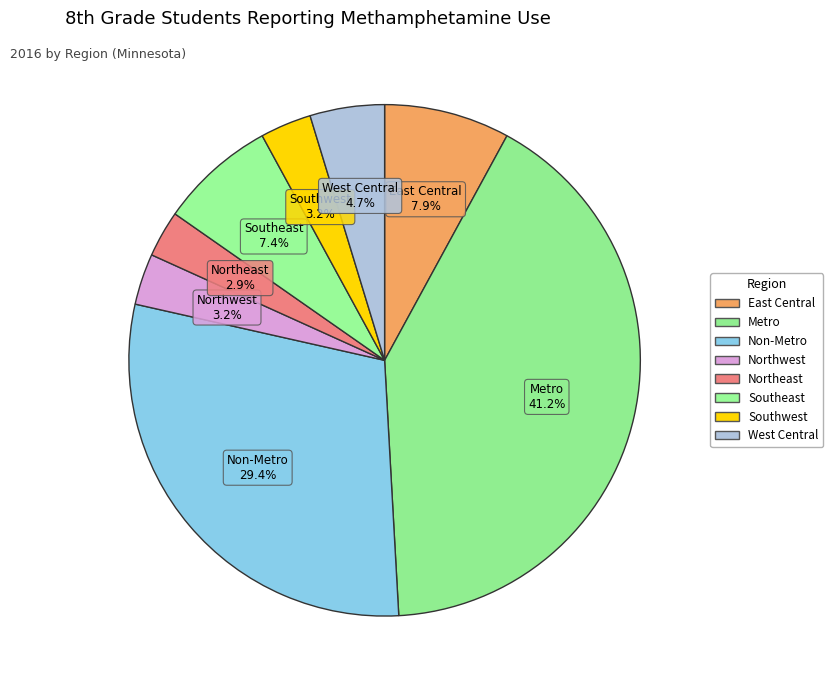

What percentage is the Southwest slice, to the nearest percent?

3%